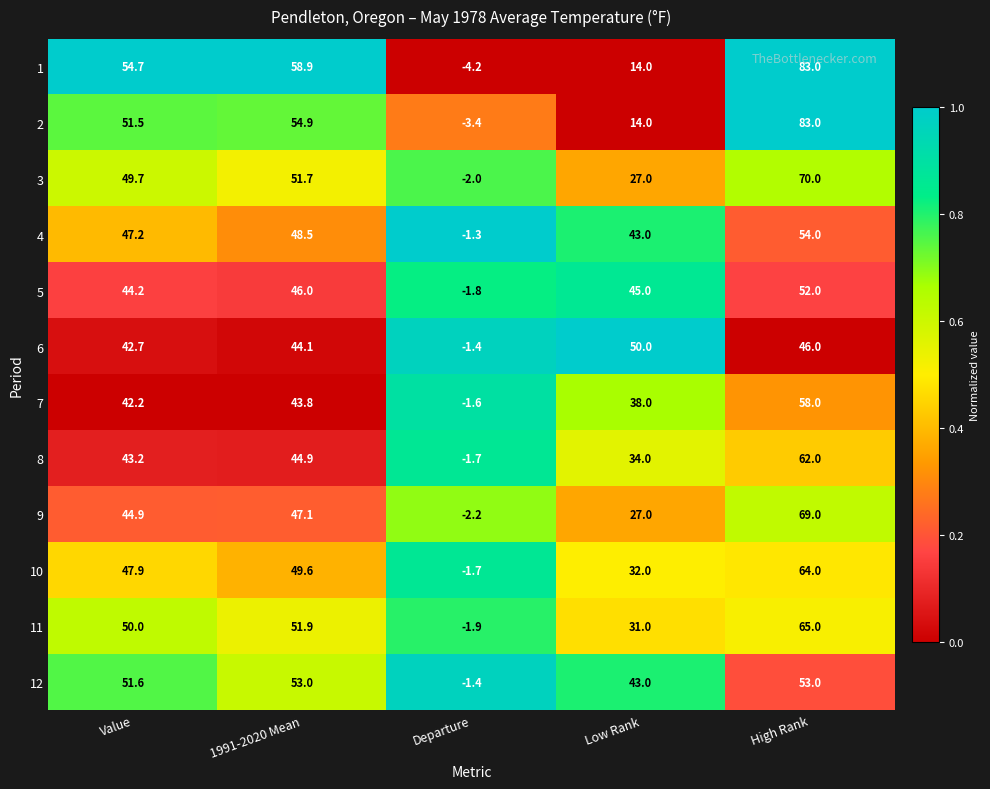

Rank the categories by 2 value from highest to lowest.

High Rank, 1991-2020 Mean, Value, Low Rank, Departure